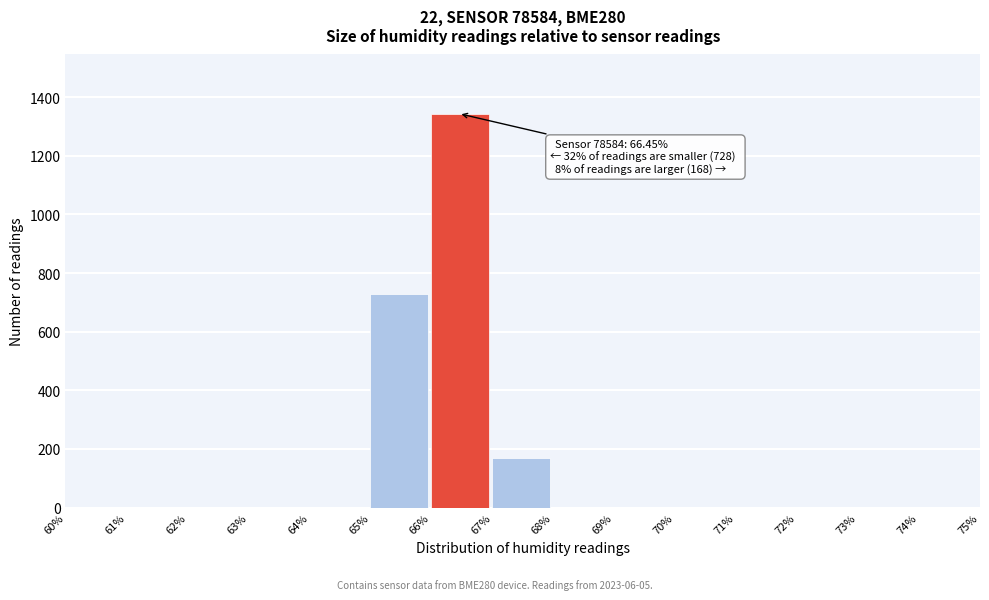

Which range on the x-axis has the tallest bar?

66% to 67%